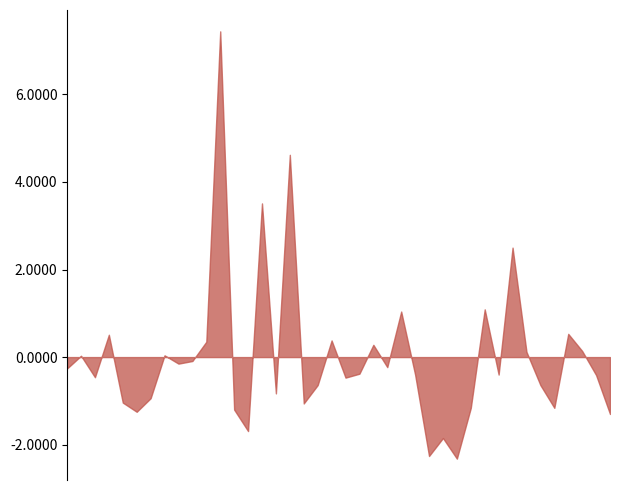

What is the minimum value shown in the chart?

-2.3